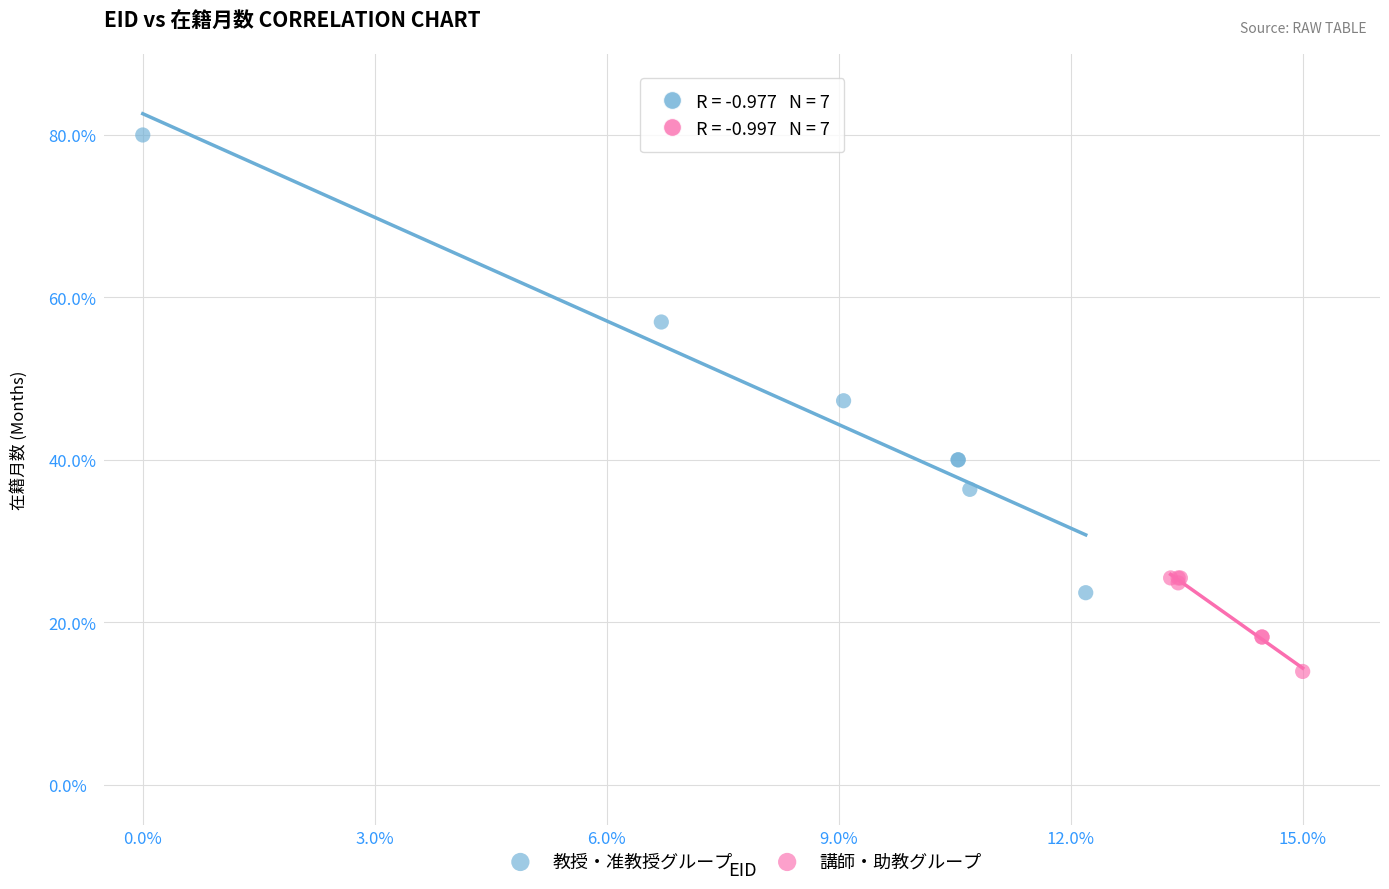

Which series has the largest Y range (max minus min)?

教授・准教授グループ